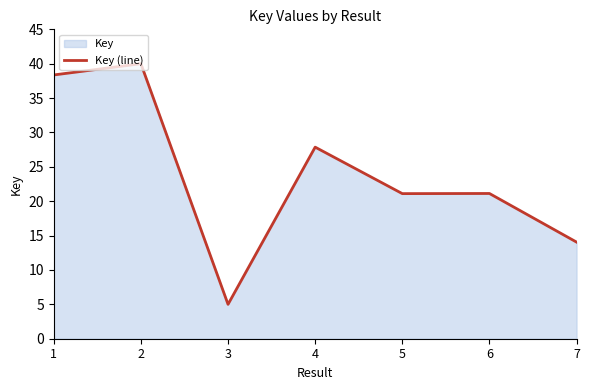

Reading left to right, transcribe all the data shown in this chart.

38.4	40.0	5.0	27.9	21.1	21.1	14.1